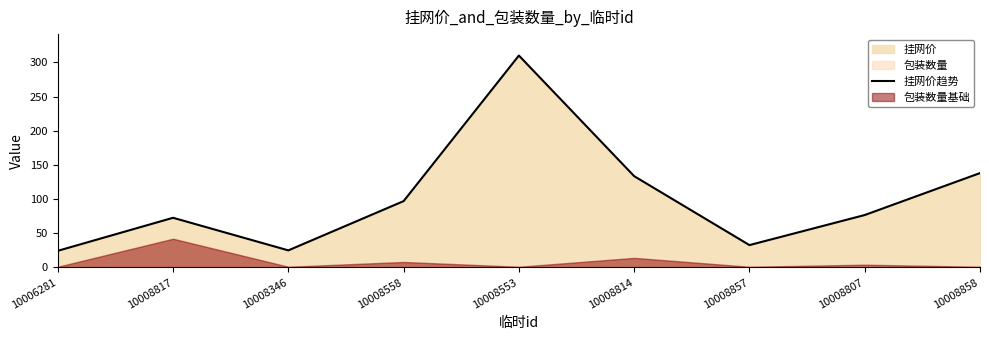

What is the minimum value shown in the chart?

24.3